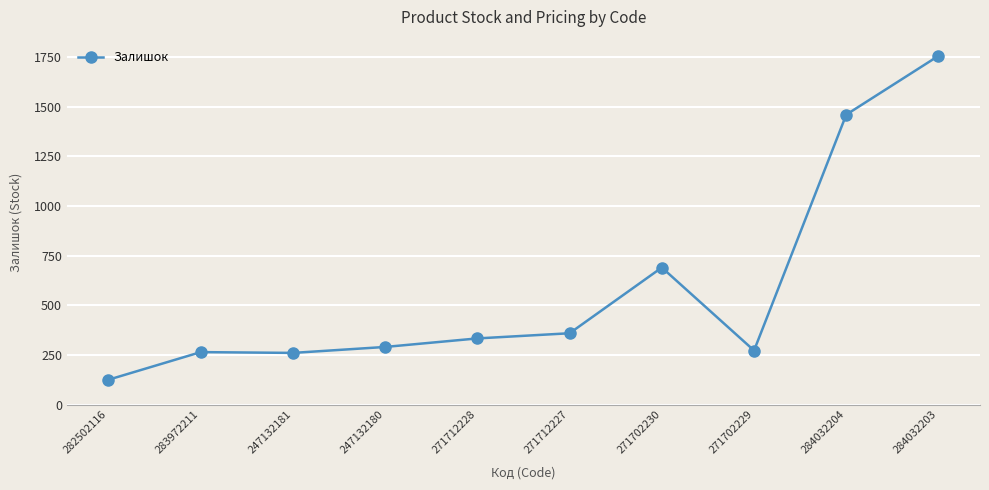

What is the minimum value shown in the chart?

125